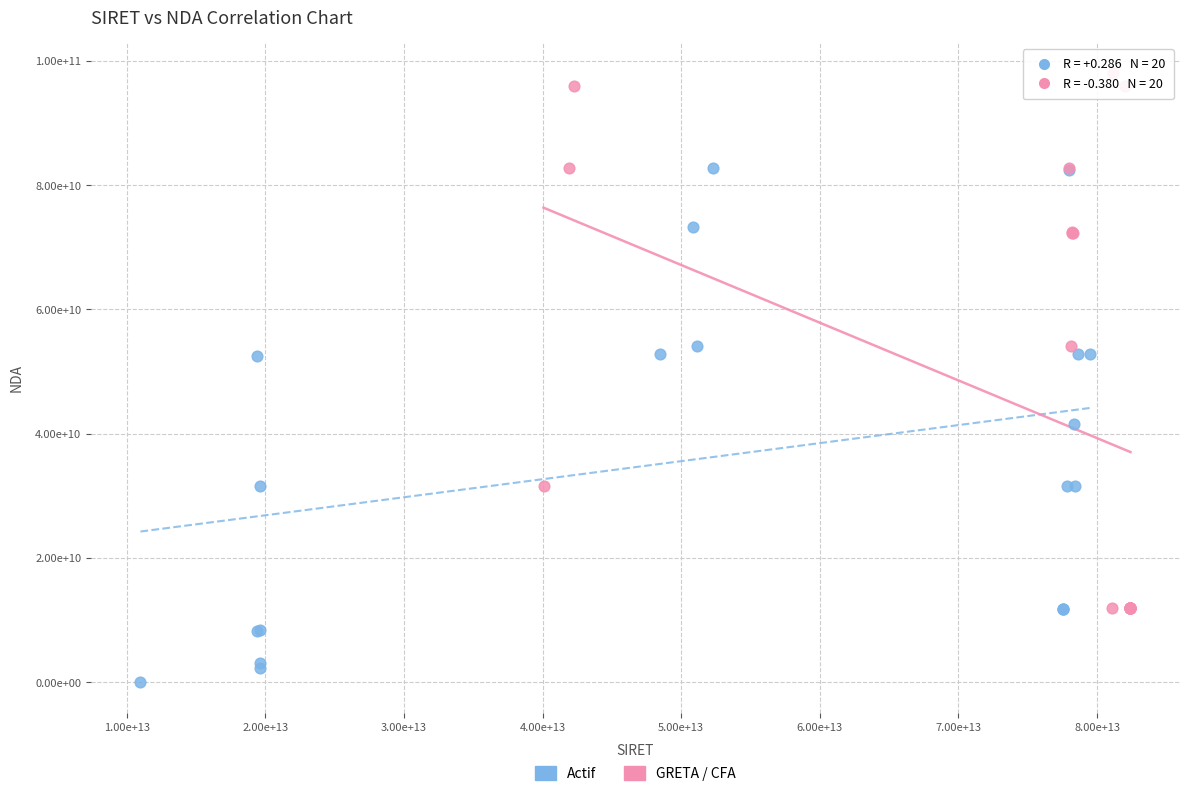

Which series reaches the maximum Y coordinate?

GRETA / CFA